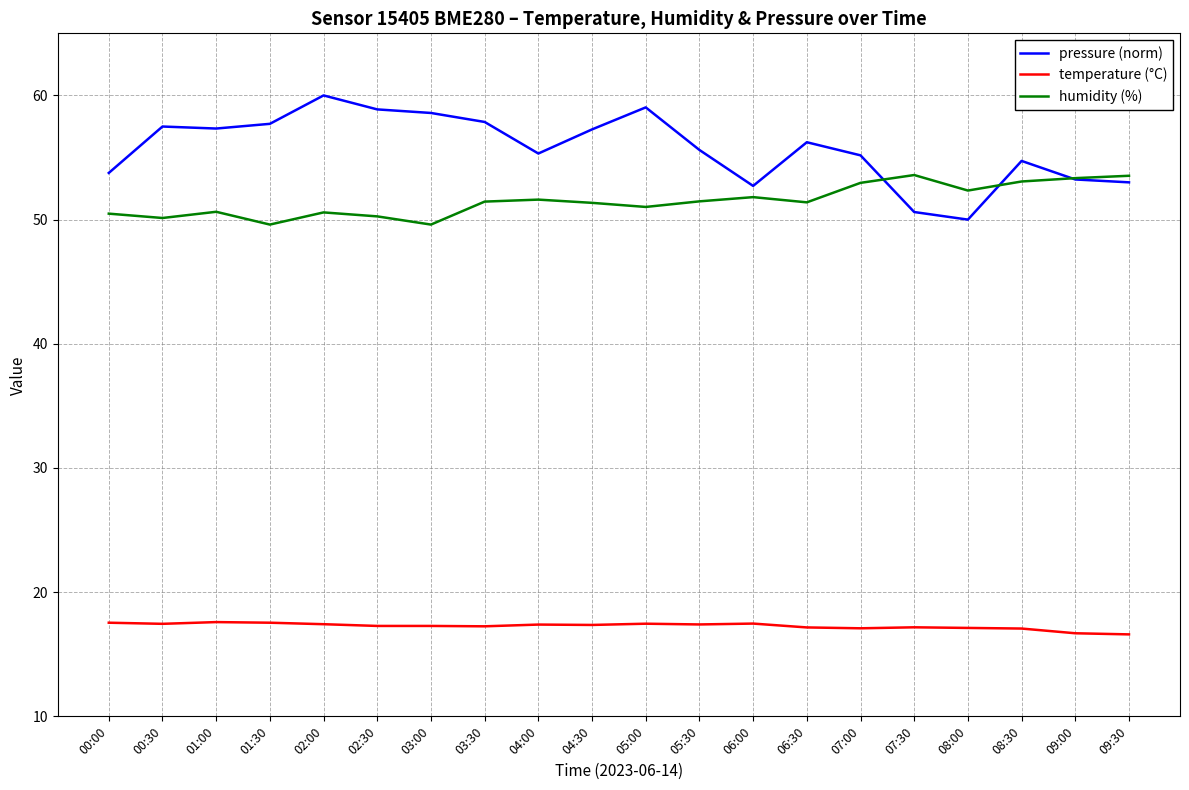

Does the chart have visible grid lines?

Yes